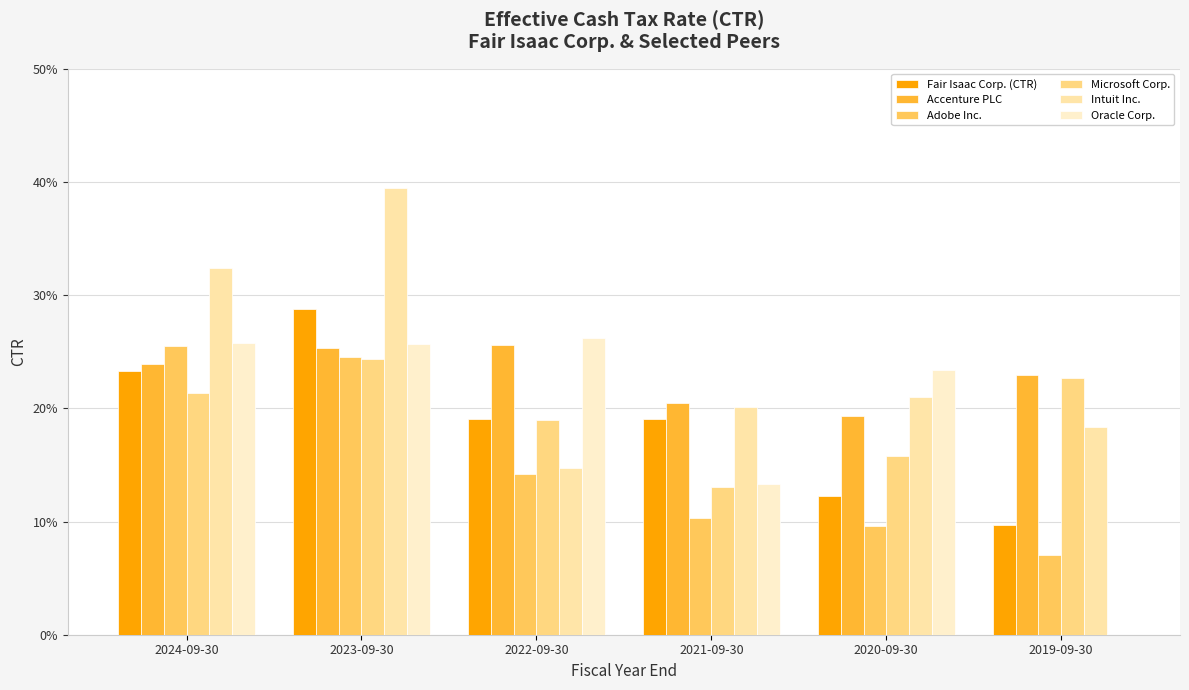

Reading right to left, transcribe all the data shown in this chart.

Fair Isaac Corp. (CTR): 2019-09-30=0.1	2020-09-30=0.1	2021-09-30=0.2	2022-09-30=0.2	2023-09-30=0.3	2024-09-30=0.2
Accenture PLC: 2019-09-30=0.2	2020-09-30=0.2	2021-09-30=0.2	2022-09-30=0.3	2023-09-30=0.3	2024-09-30=0.2
Adobe Inc.: 2019-09-30=0.1	2020-09-30=0.1	2021-09-30=0.1	2022-09-30=0.1	2023-09-30=0.2	2024-09-30=0.3
Microsoft Corp.: 2019-09-30=0.2	2020-09-30=0.2	2021-09-30=0.1	2022-09-30=0.2	2023-09-30=0.2	2024-09-30=0.2
Intuit Inc.: 2019-09-30=0.2	2020-09-30=0.2	2021-09-30=0.2	2022-09-30=0.1	2023-09-30=0.4	2024-09-30=0.3
Oracle Corp.: 2019-09-30=0.0	2020-09-30=0.2	2021-09-30=0.1	2022-09-30=0.3	2023-09-30=0.3	2024-09-30=0.3